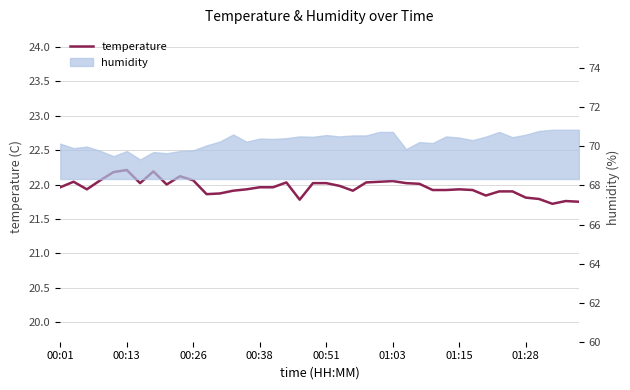

What is the value of the 9th point from the left?

22.0